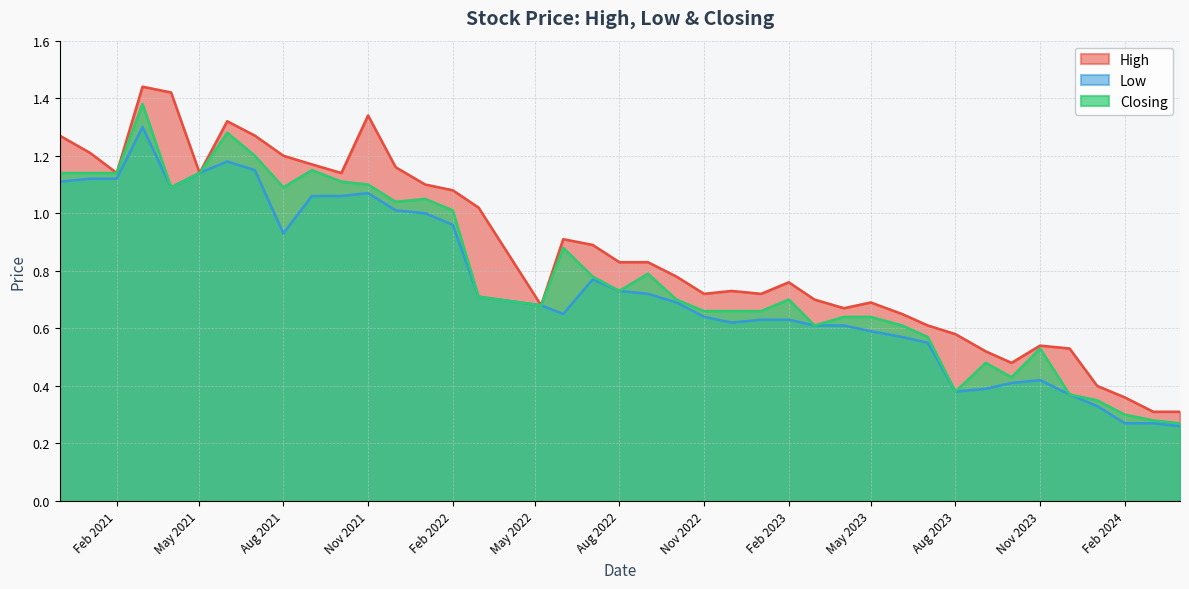

Which category has the lowest value across all series?

01/04/2024